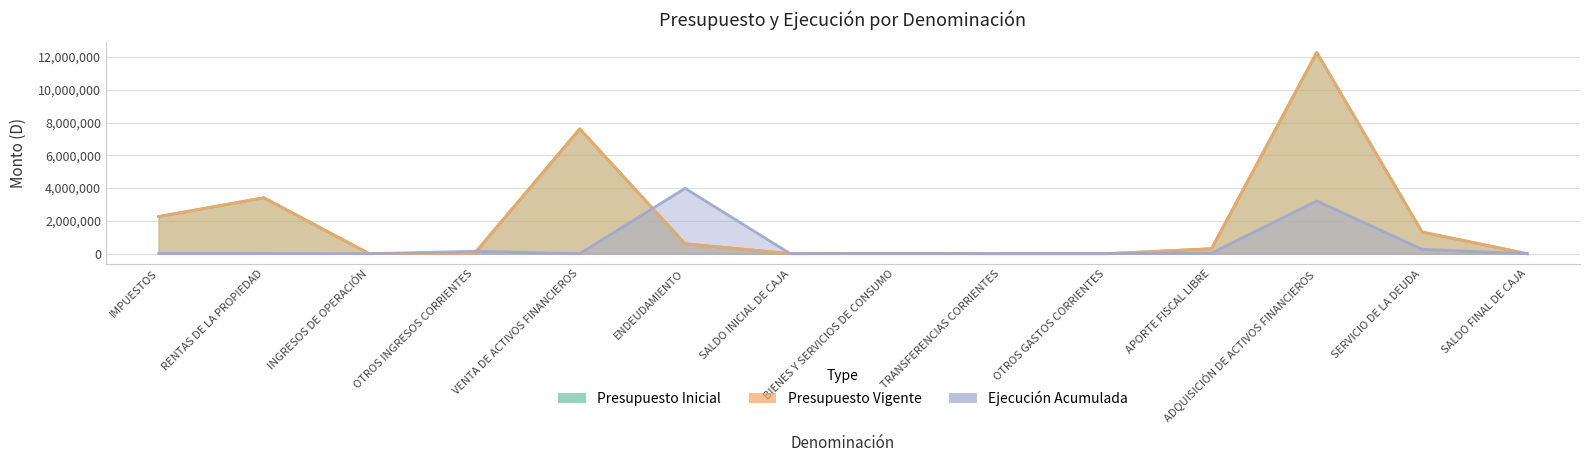

What is the label of the 14th point from the left?

SALDO FINAL DE CAJA